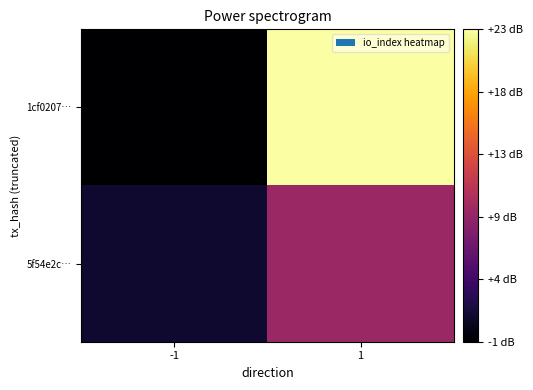

What is the smallest value displayed?

-1